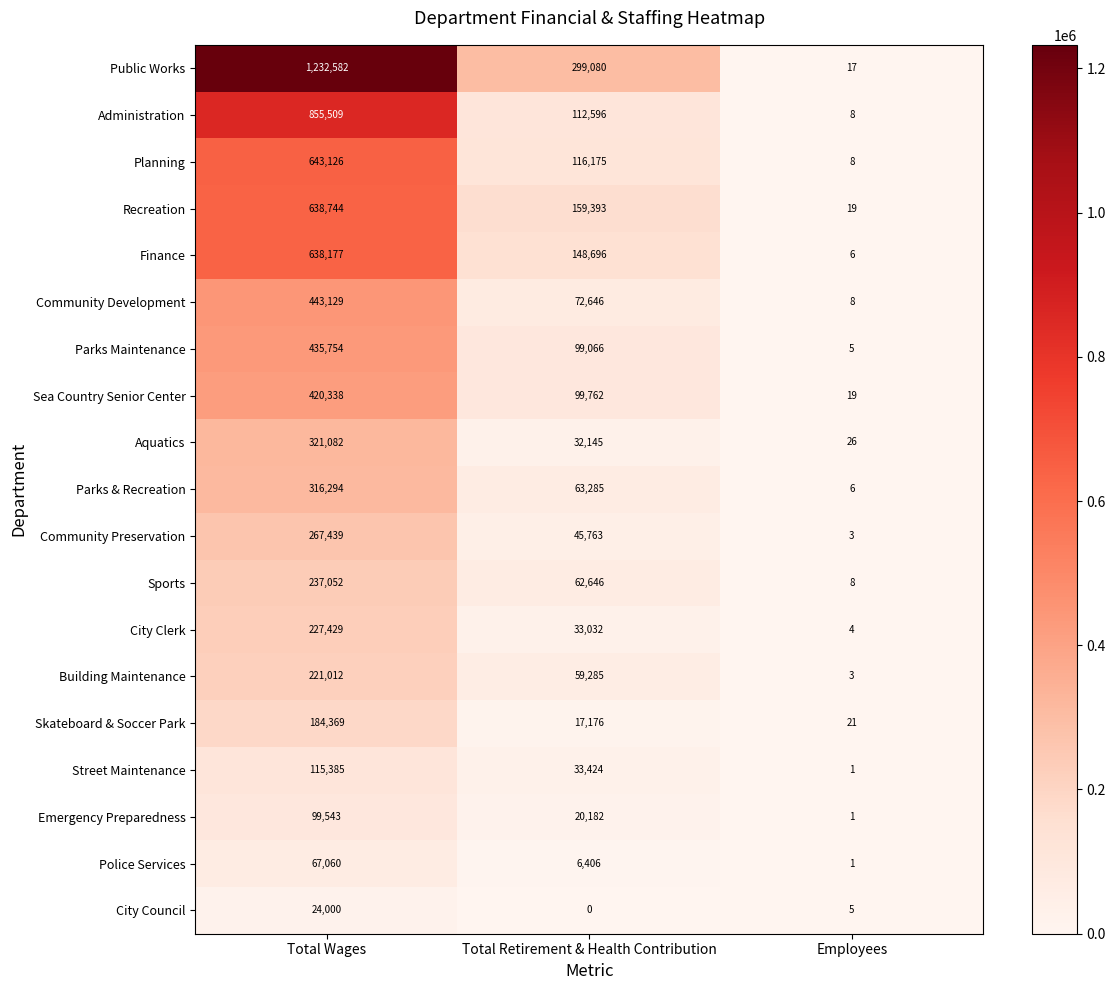

Count the number of categories in the chart.

3